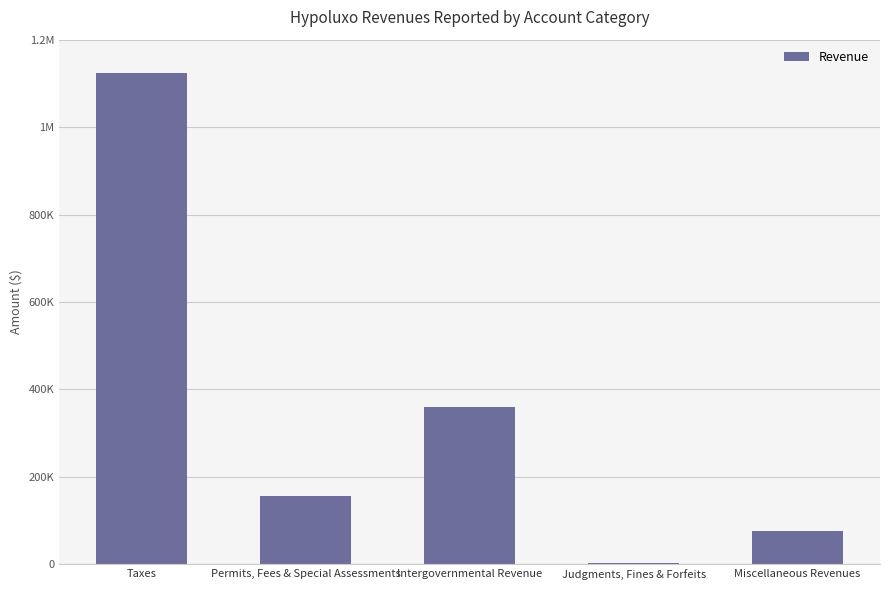

List the labels in order of value, largest first.

Taxes, Intergovernmental Revenue, Permits, Fees & Special Assessments, Miscellaneous Revenues, Judgments, Fines & Forfeits